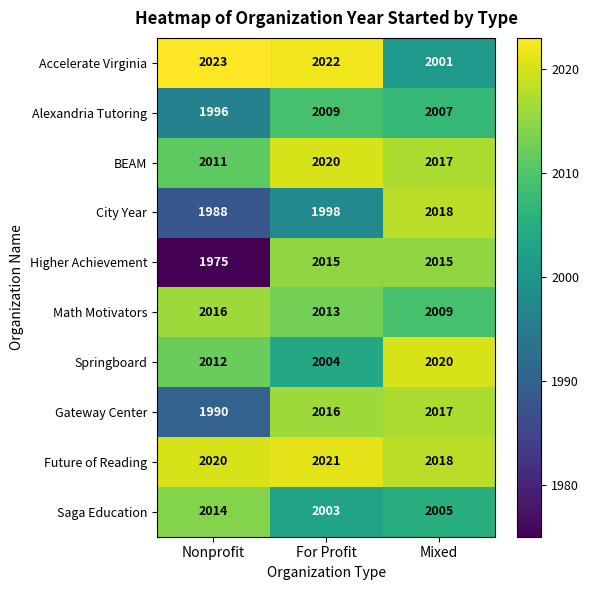

Reading left to right, what are all the values shown in this chart?

Accelerate Virginia: 2023	2022	2001
Alexandria Tutoring: 1996	2009	2007
BEAM: 2011	2020	2017
City Year: 1988	1998	2018
Higher Achievement: 1975	2015	2015
Math Motivators: 2016	2013	2009
Springboard: 2012	2004	2020
Gateway Center: 1990	2016	2017
Future of Reading: 2020	2021	2018
Saga Education: 2014	2003	2005